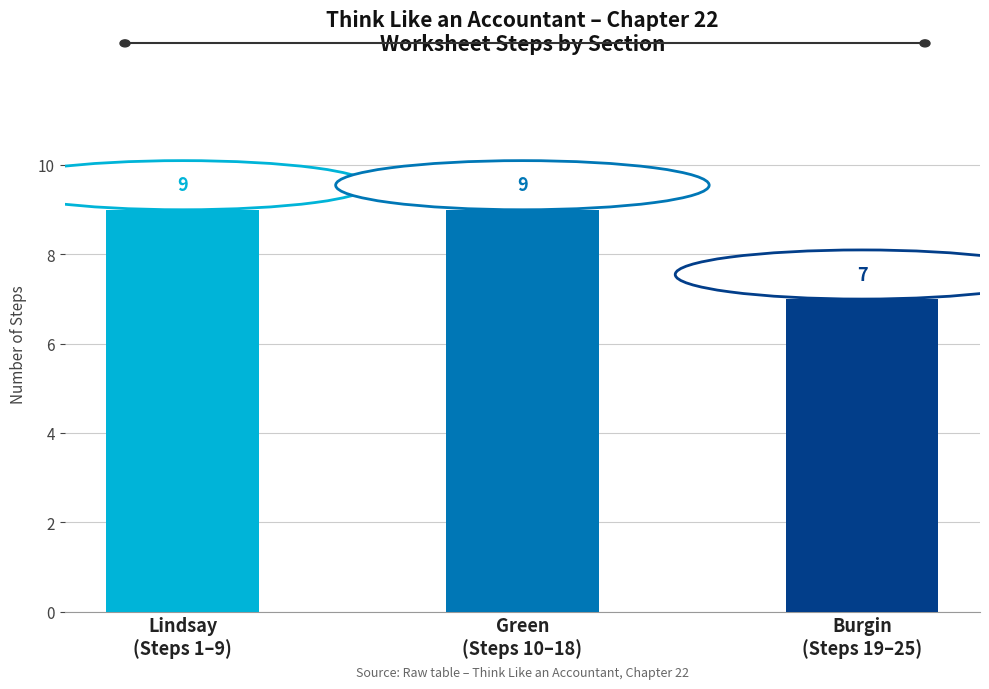

How many values are below 9?

1